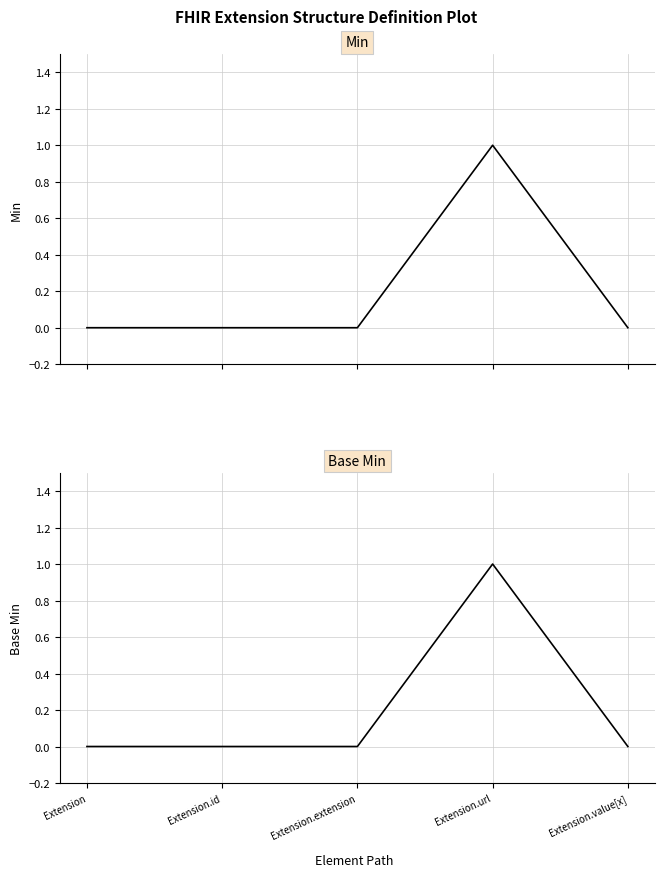

List the labels in order of Min value, smallest first.

Extension, Extension.id, Extension.extension, Extension.value[x], Extension.url